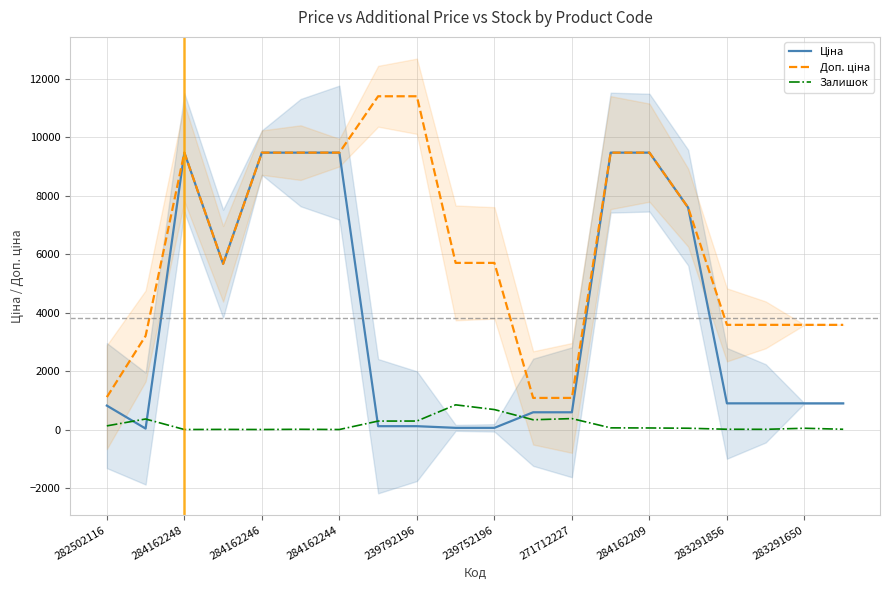

Rank the series by their maximum value, from highest to lowest.

Доп. ціна, Ціна, Залишок